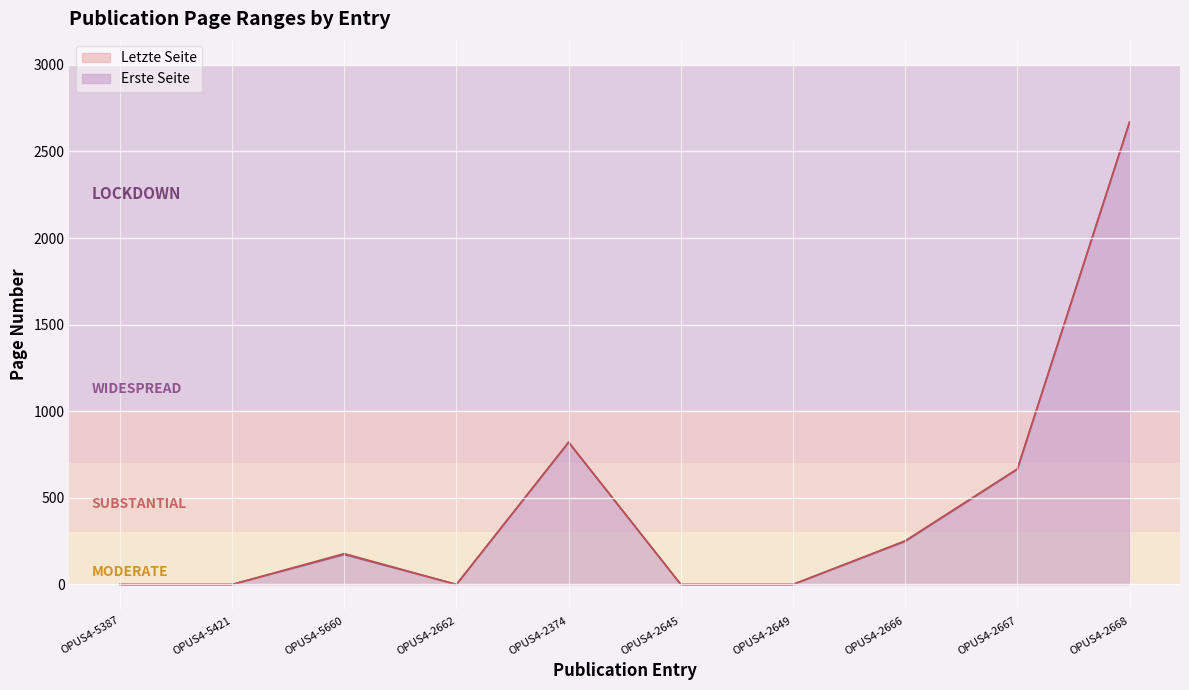

Between OPUS4-2649 and OPUS4-2667, which is larger?

OPUS4-2667